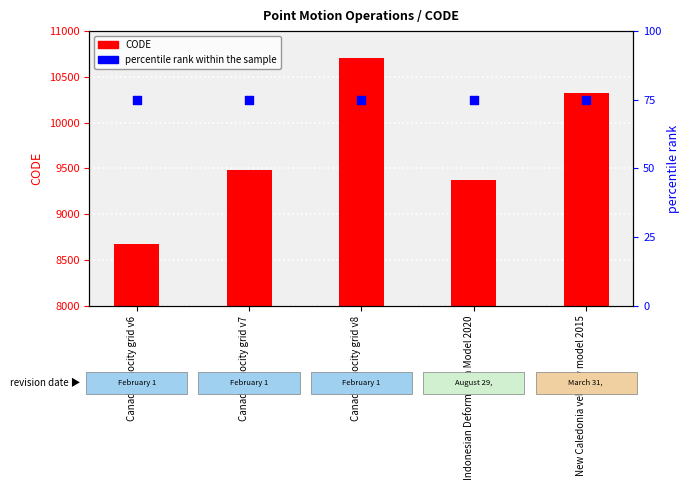

At which category is the sum across all series the highest?

Canada velocity grid v8